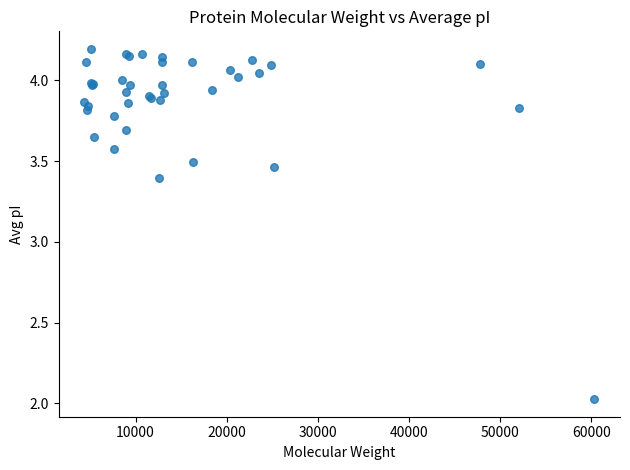

What Y value in the scatter plot is closest to 3?

3.4